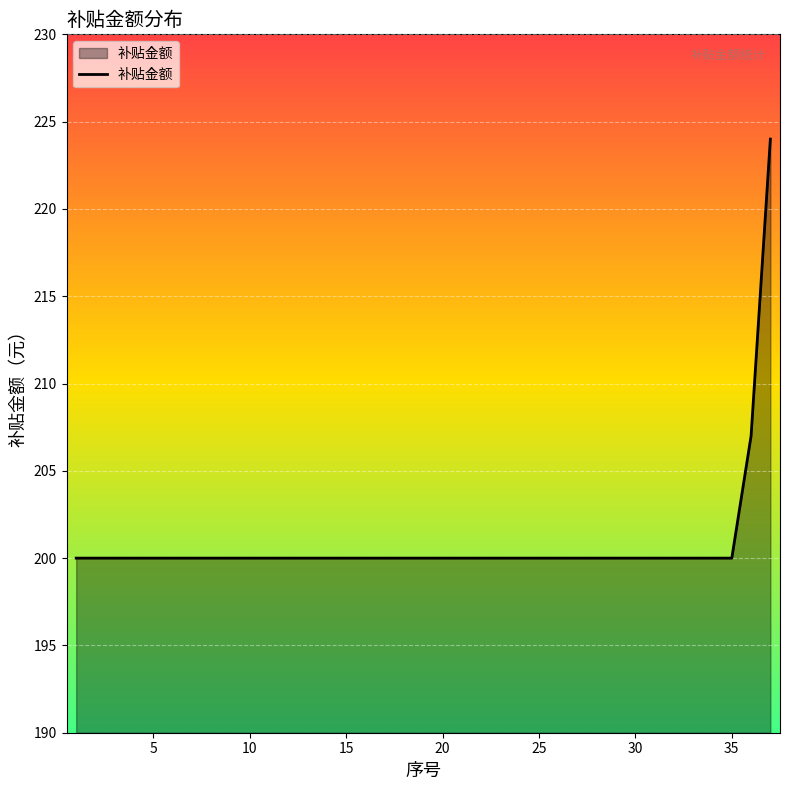

What is the difference between the maximum and minimum values?

24